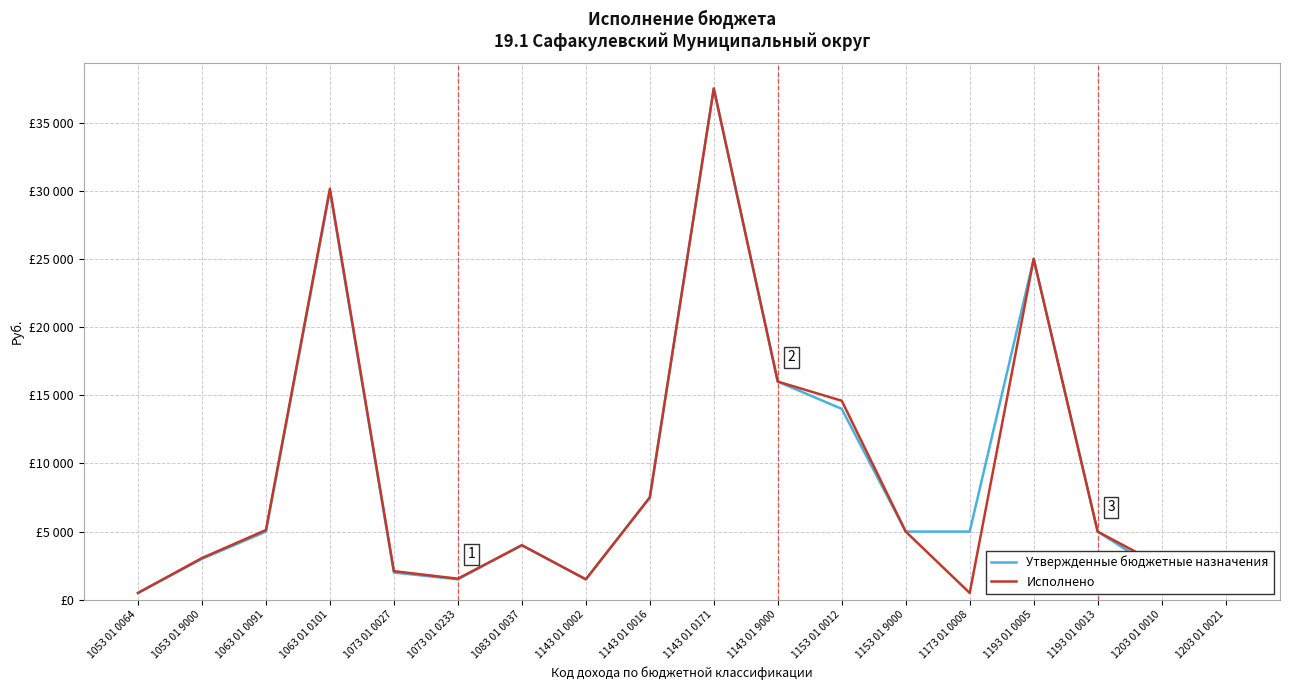

Is it true that Утвержденные бюджетные назначения equals 7831.9 at 1173 01 0008?

False